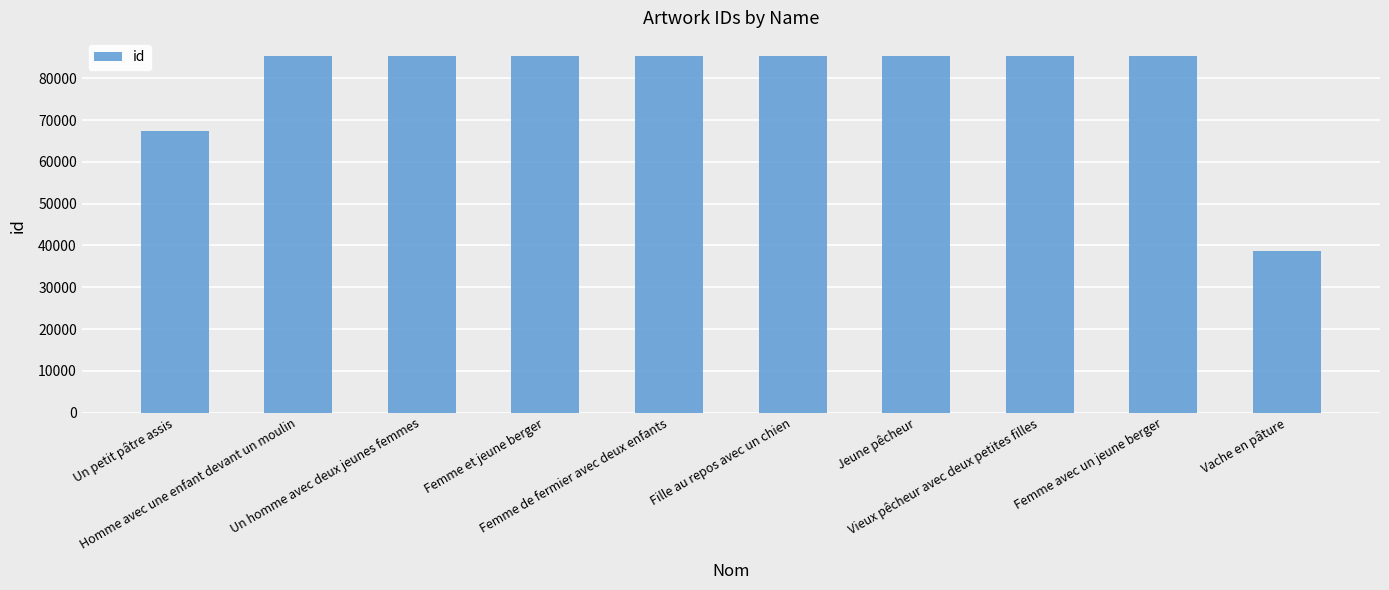

What is the difference between the maximum and minimum values?

46770